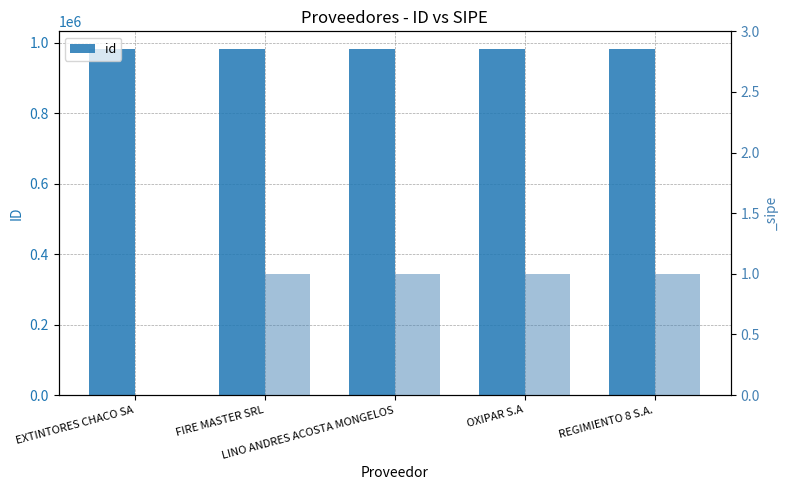

List the labels in order of value, smallest first.

LINO ANDRES ACOSTA MONGELOS, OXIPAR S.A, EXTINTORES CHACO SA, REGIMIENTO 8 S.A., FIRE MASTER SRL